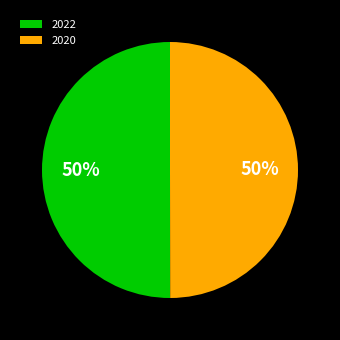

Is the sum of 2022 and 2020 greater than half?

Yes